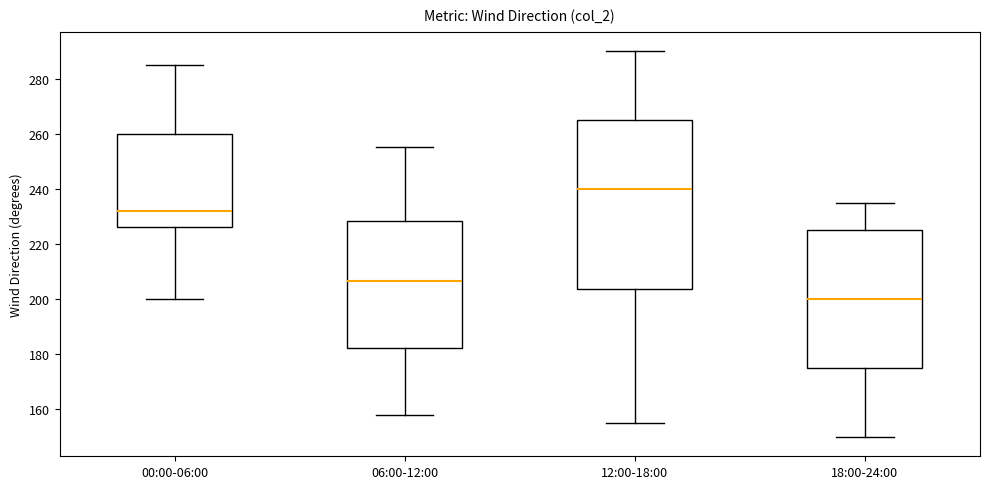

Where is the upper edge of the box for 12:00-18:00 on the y-axis? The values are not printed on the chart, so give them approximately, as read against the axis.

266